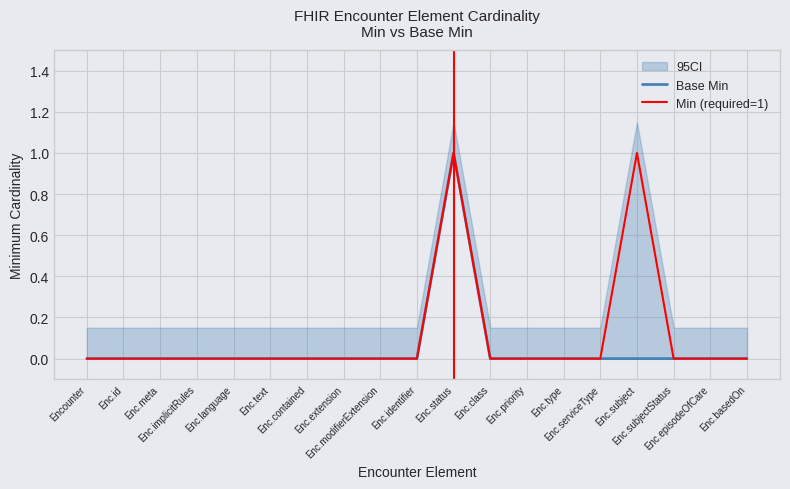

The value of Min (required=1) at Enc.extension is 0. True or false?

True